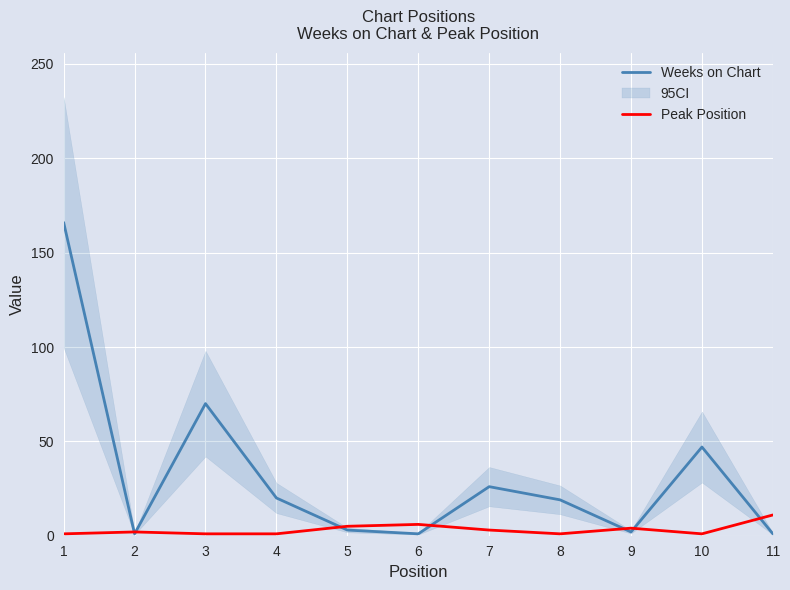

Which series has the widest spread of values?

Weeks on Chart